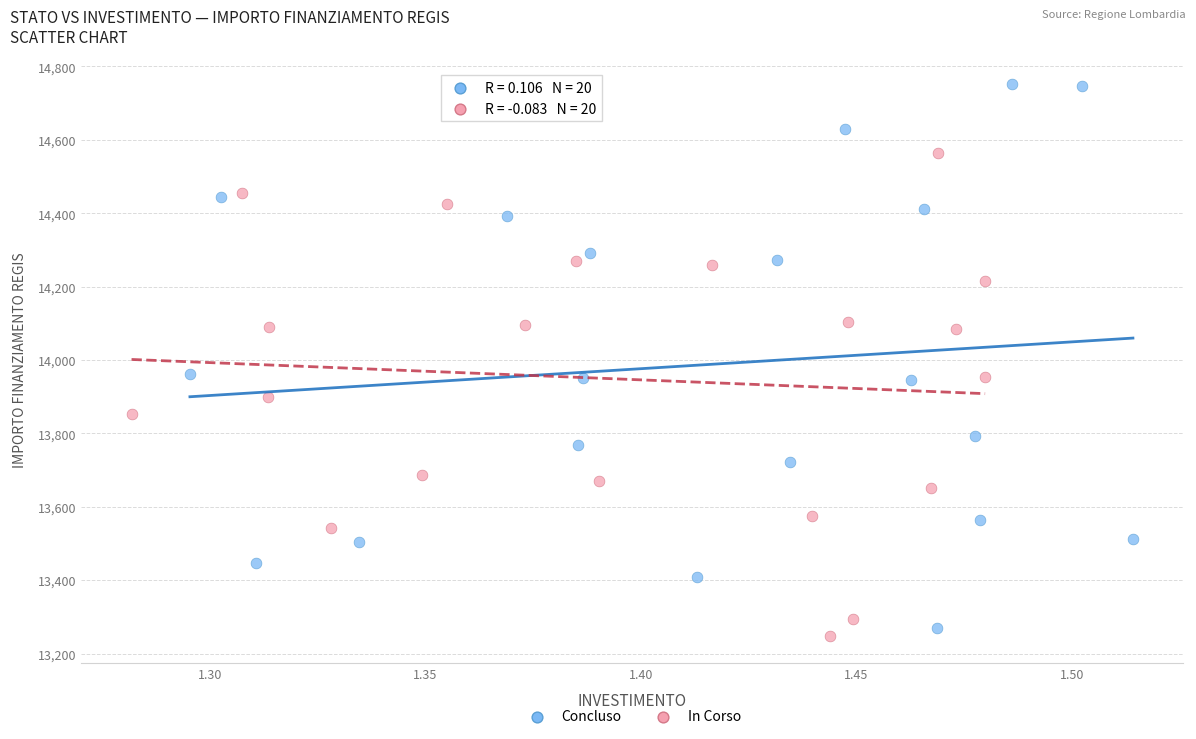

What are all the series names shown in the legend?

Concluso, In Corso